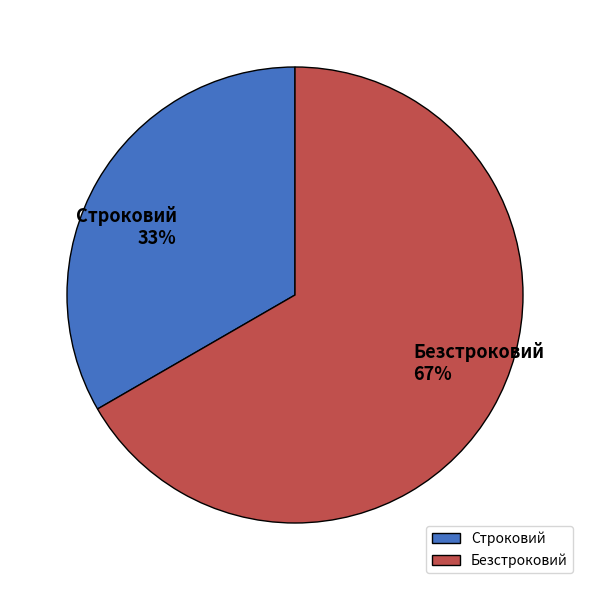

What is the smallest slice in the pie chart?

Строковий